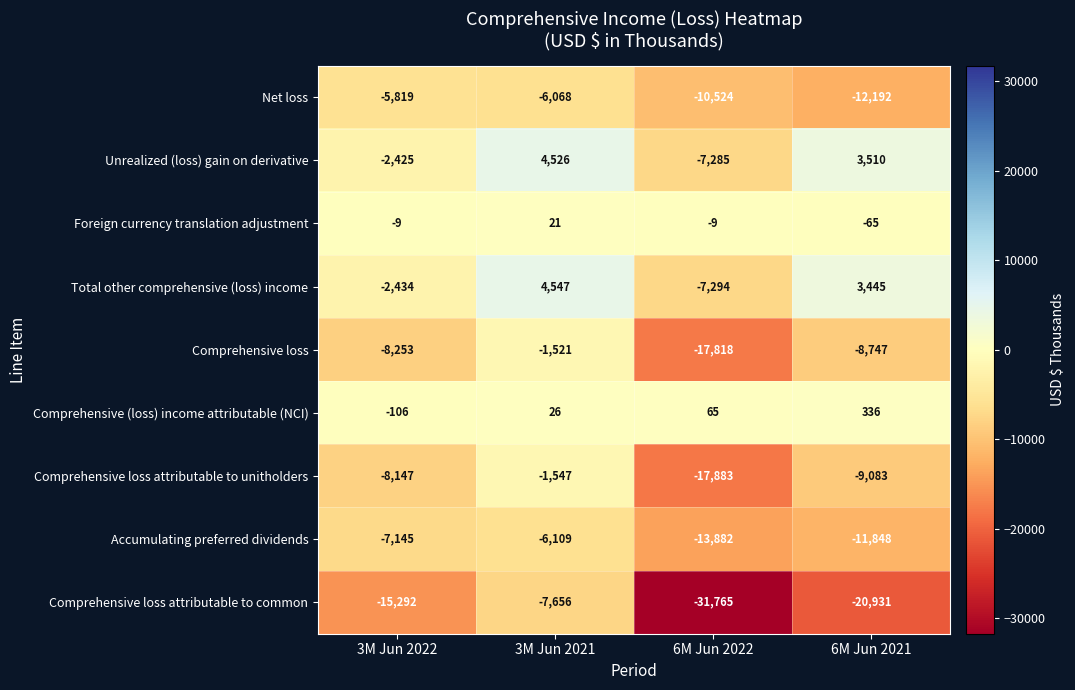

What is the sum of all Comprehensive loss values?

-36339